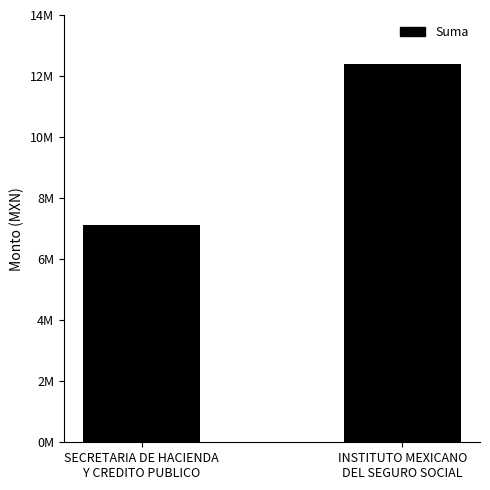

What is the label of the 2nd bar from the right?

SECRETARIA DE HACIENDA
Y CREDITO PUBLICO